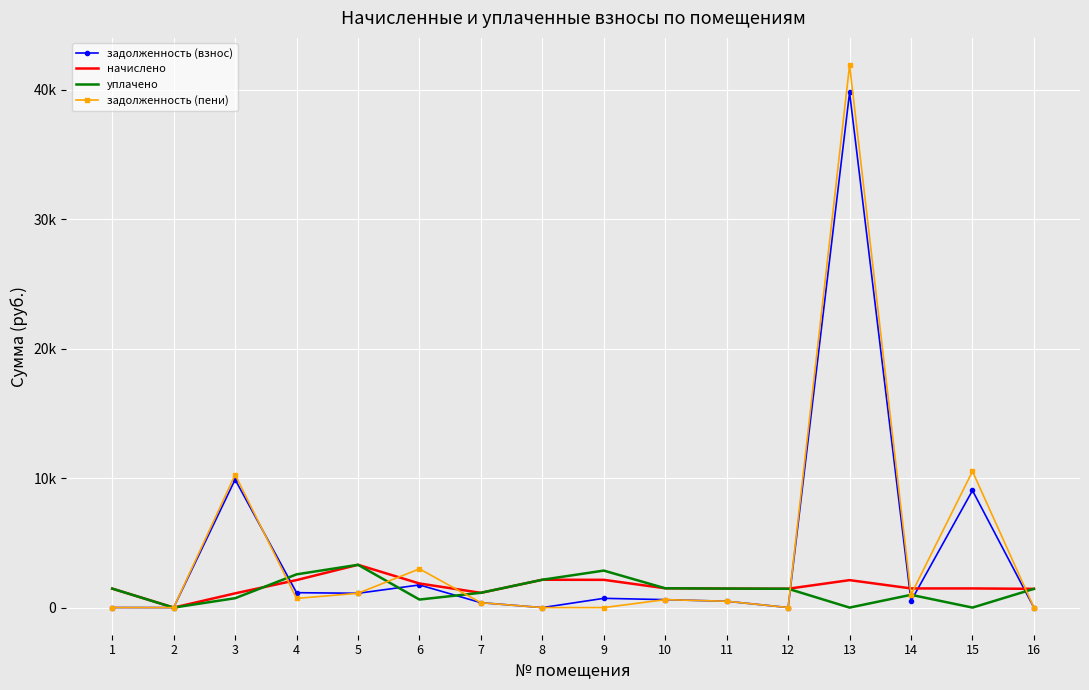

At how many categories does at least one series exceed 32194?

1